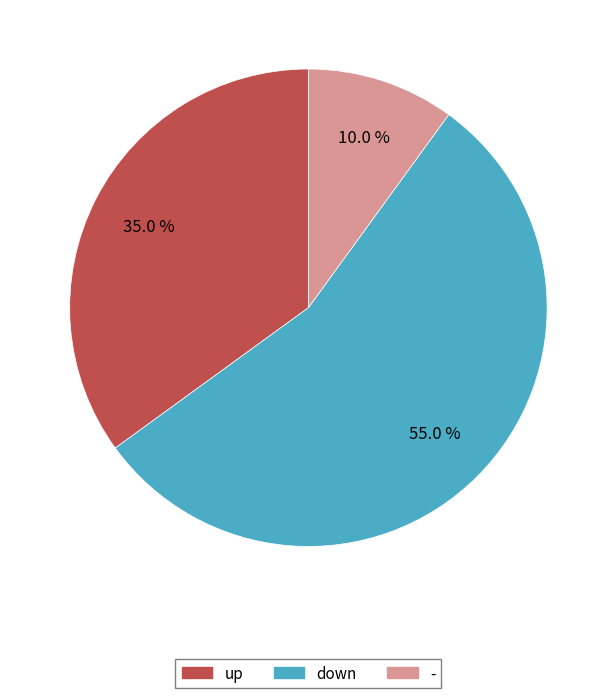

How many slices are in this pie chart?

3